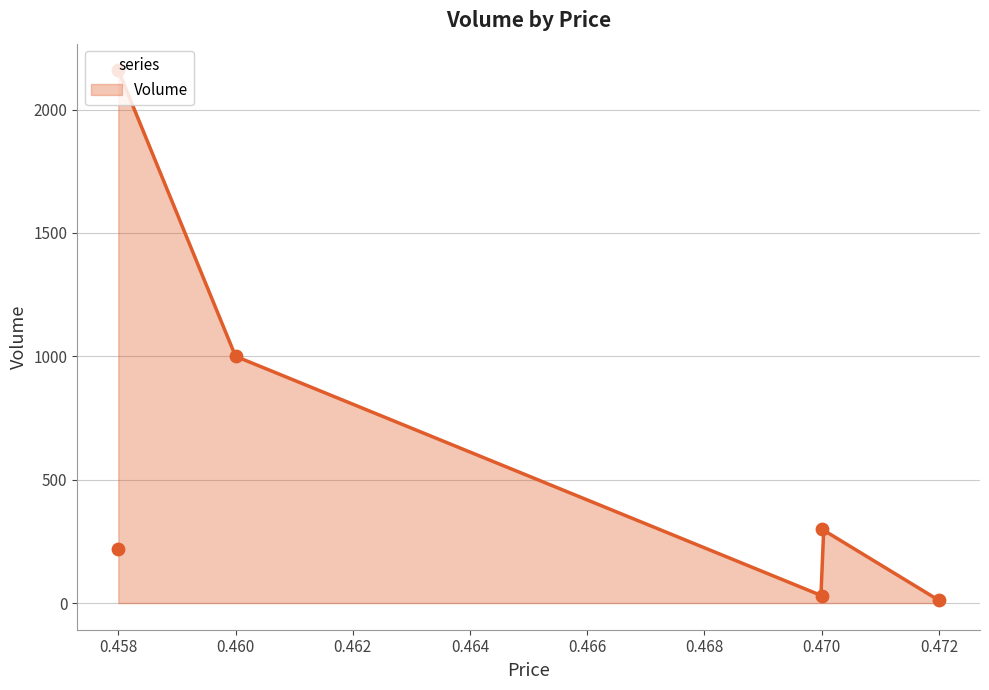

What is the change in value from 0.47 to 0.458?

-82